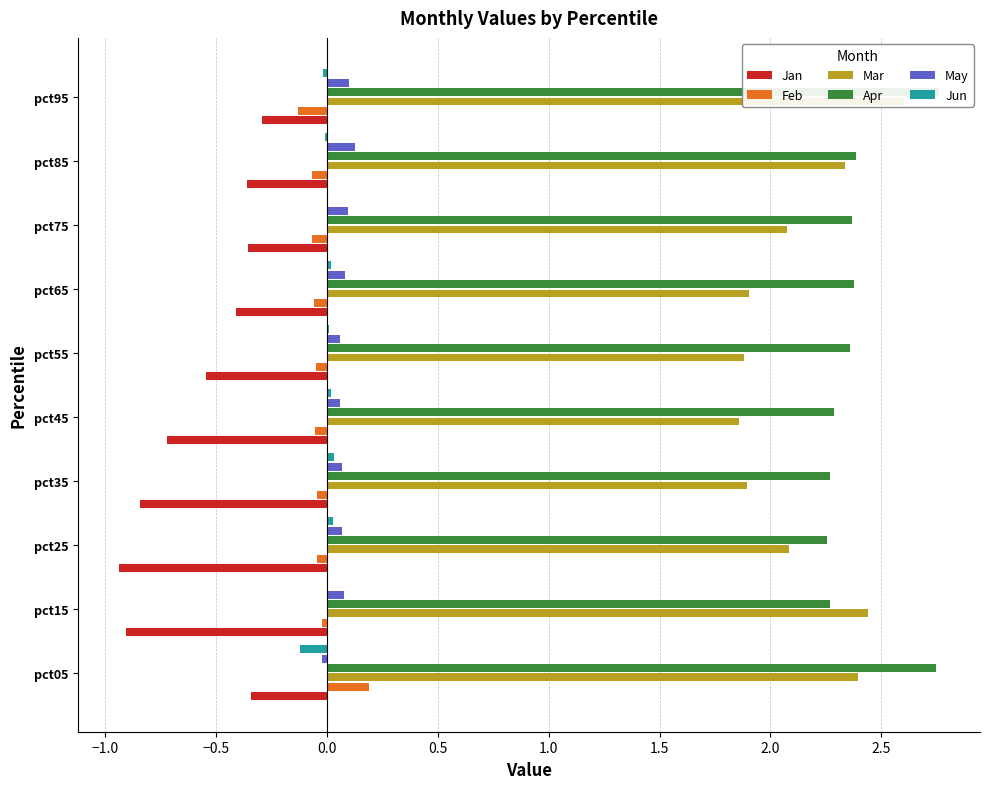

What is the minimum value shown in the chart?

-0.9